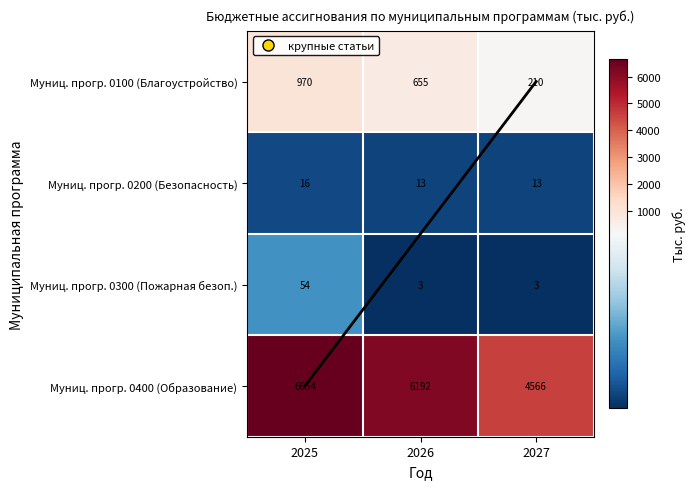

How many values in the Муниц. прогр. 0200 (Безопасность) series exceed 13?

1